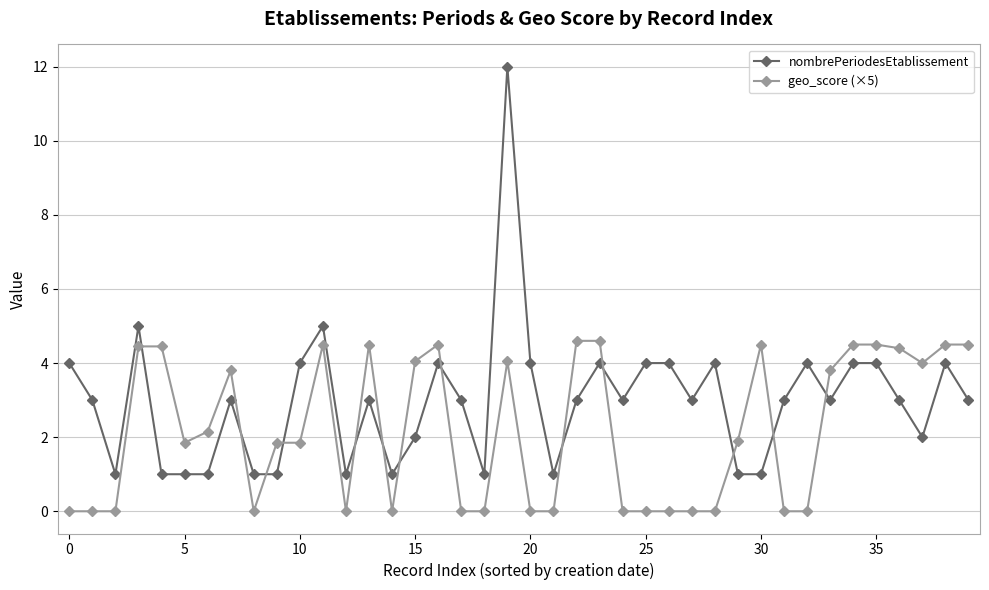

Which series ends up on top after the final intersection of geo_score (×5) and nombrePeriodesEtablissement?

geo_score (×5)